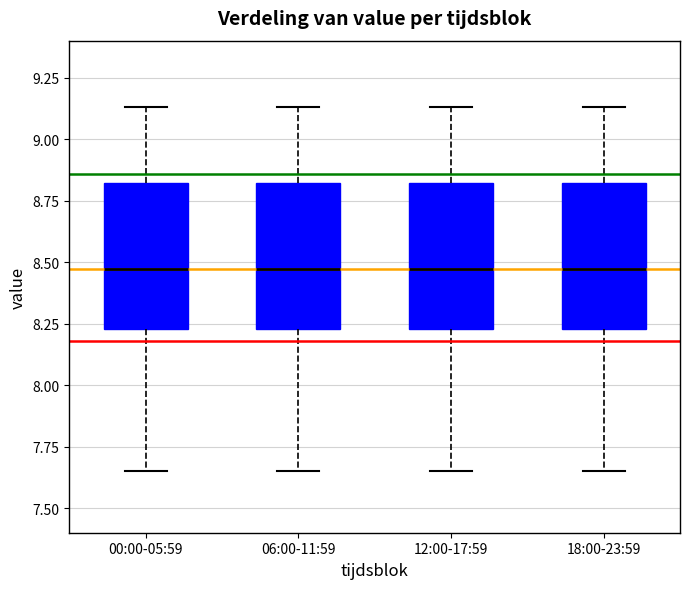

Where does the lower whisker of the box for 06:00-11:59 end on the y-axis? The values are not printed on the chart, so give them approximately, as read against the axis.

7.65